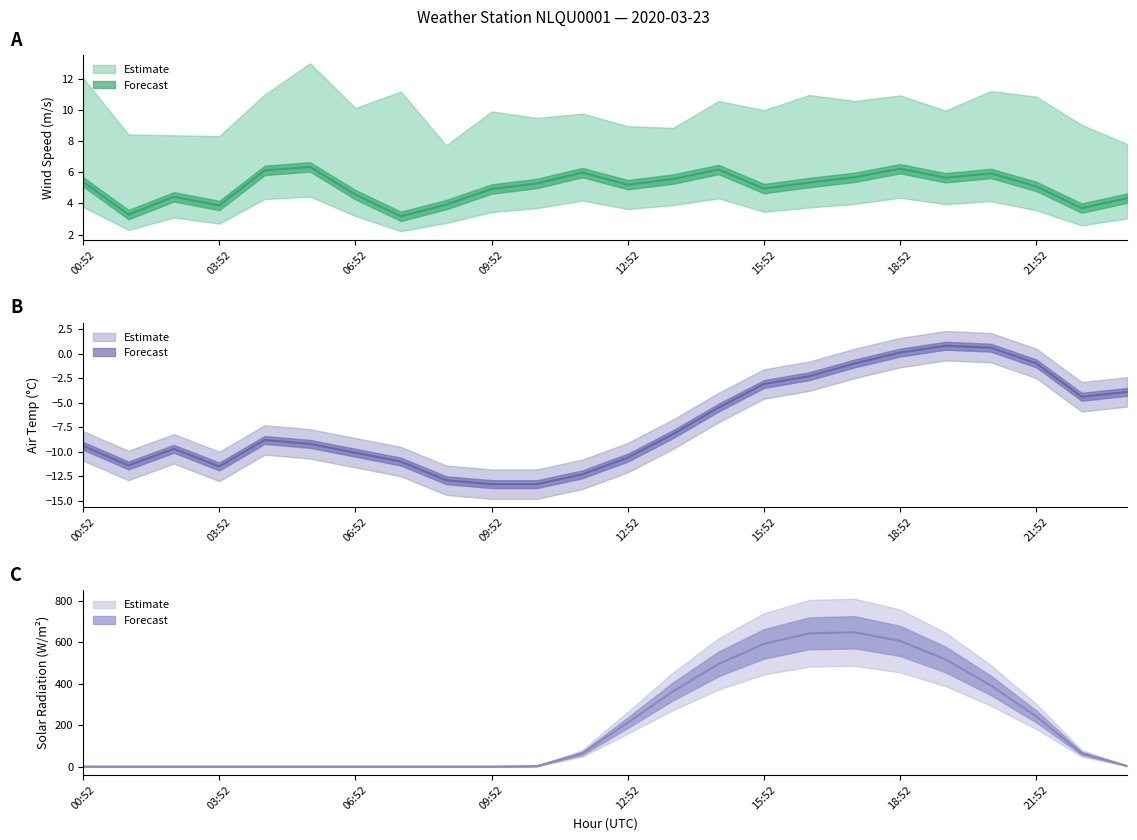

True or false: AIR_TEMP has a value of -3.1 at 15:52.

True